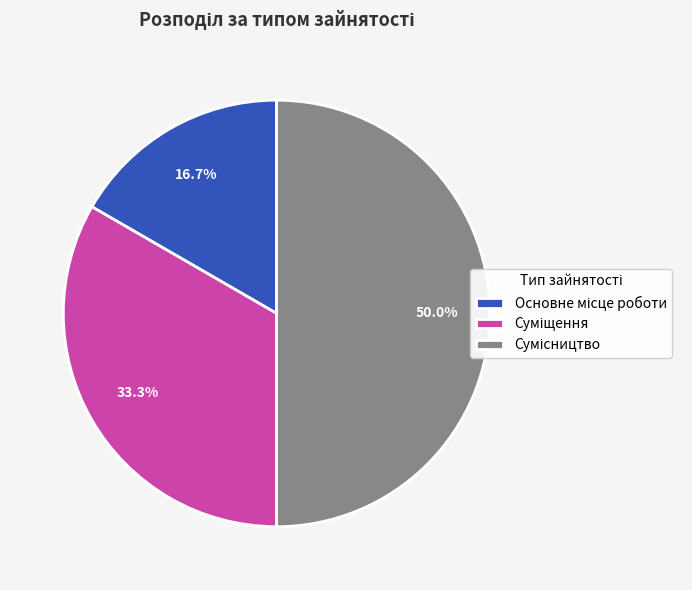

Count the number of slices in the pie.

3